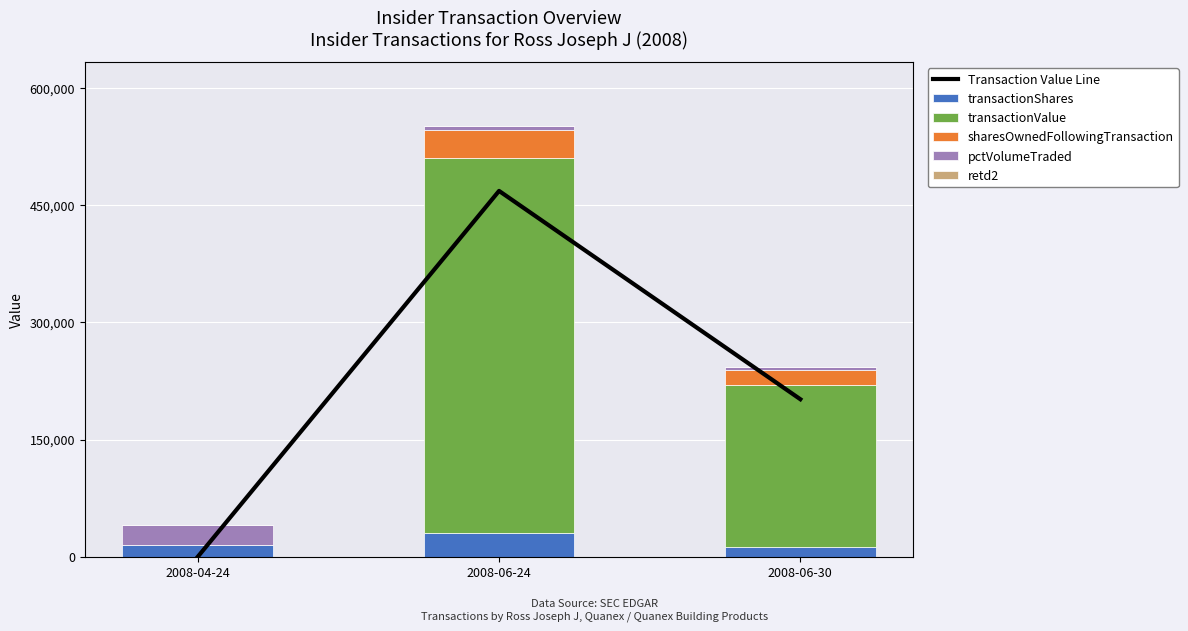

Reading left to right, transcribe all the data shown in this chart.

Transaction Value Line: 0.0	468253.1	201645.4
transactionShares: 15117.0	30000.0	12919.0
transactionValue: 0.0	480000.0	206704.0
sharesOwnedFollowingTransaction: 0.0	36273.0	19192.0
pctVolumeTraded: 25745.0	4606.0	4627.0
retd2: 4.0	7.0	1.0